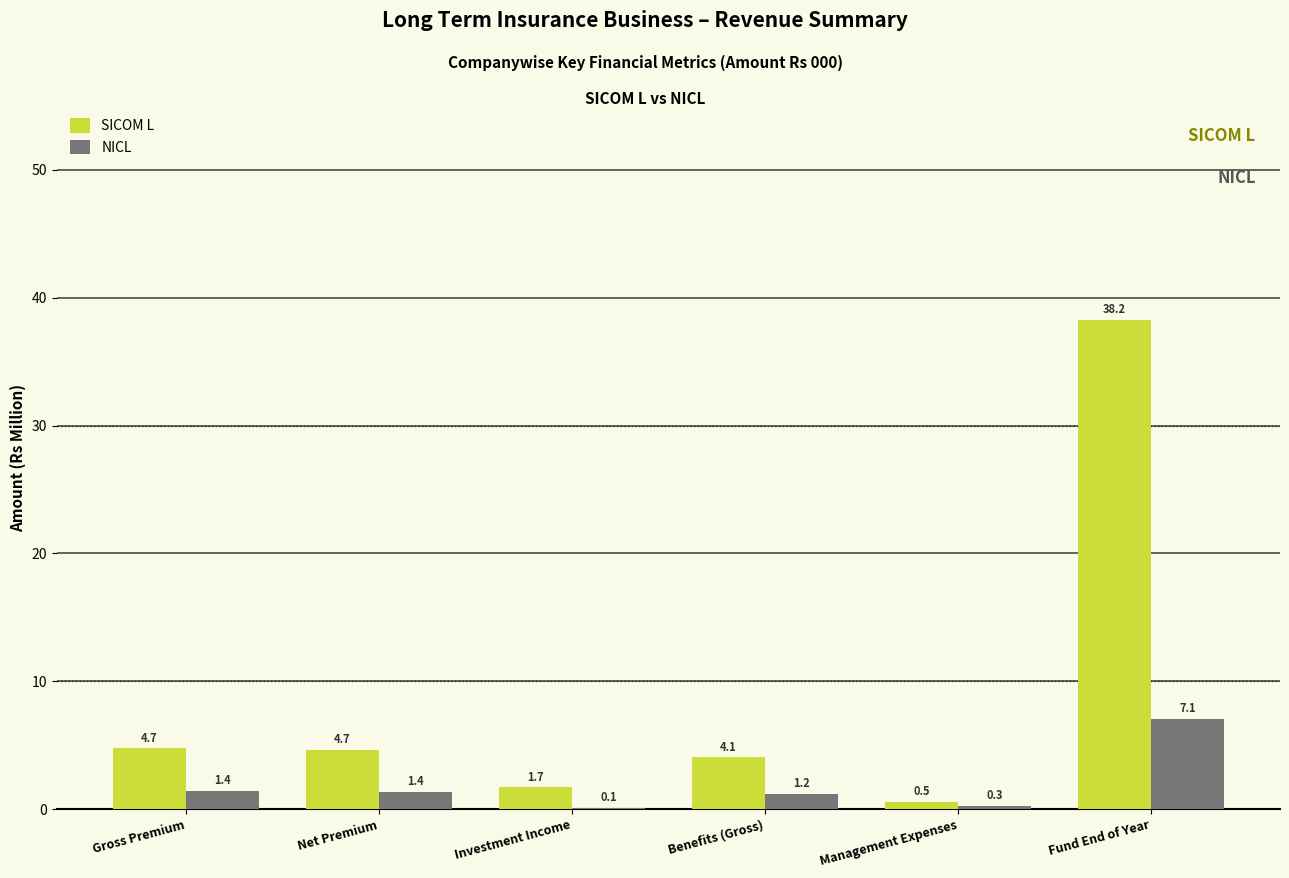

What is the sum of all SICOM L values?

53.9